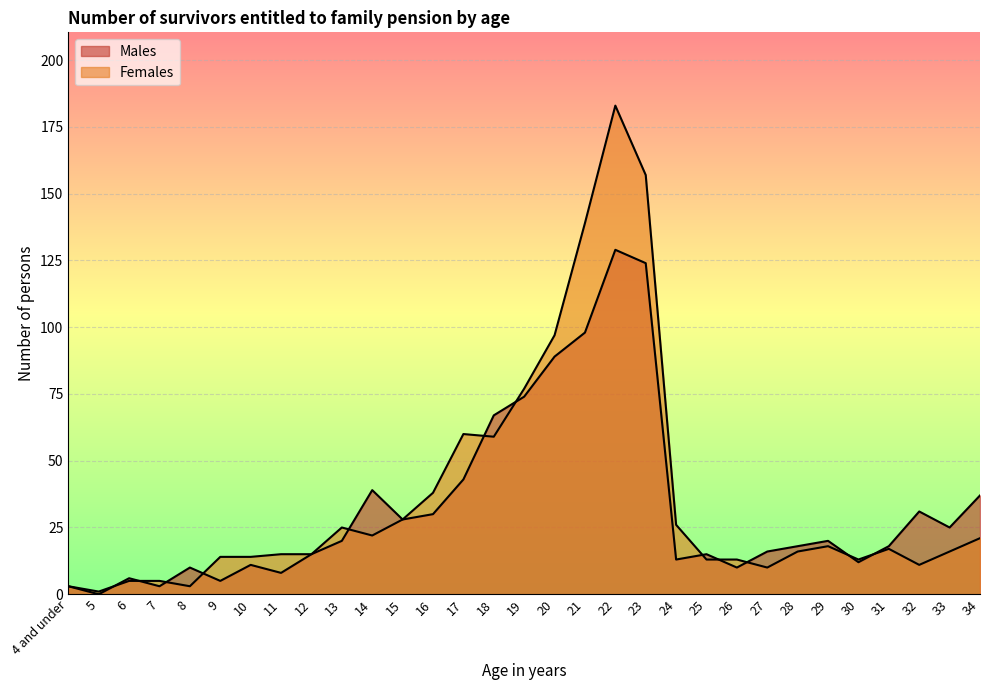

Between 31 and 10, which is larger?

31